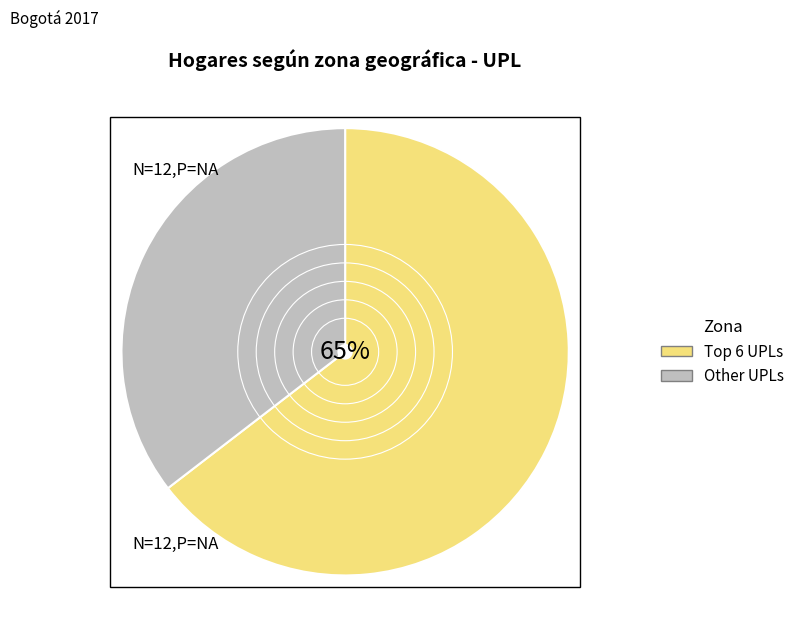

To the nearest percent, what is the average slice percentage?

50%